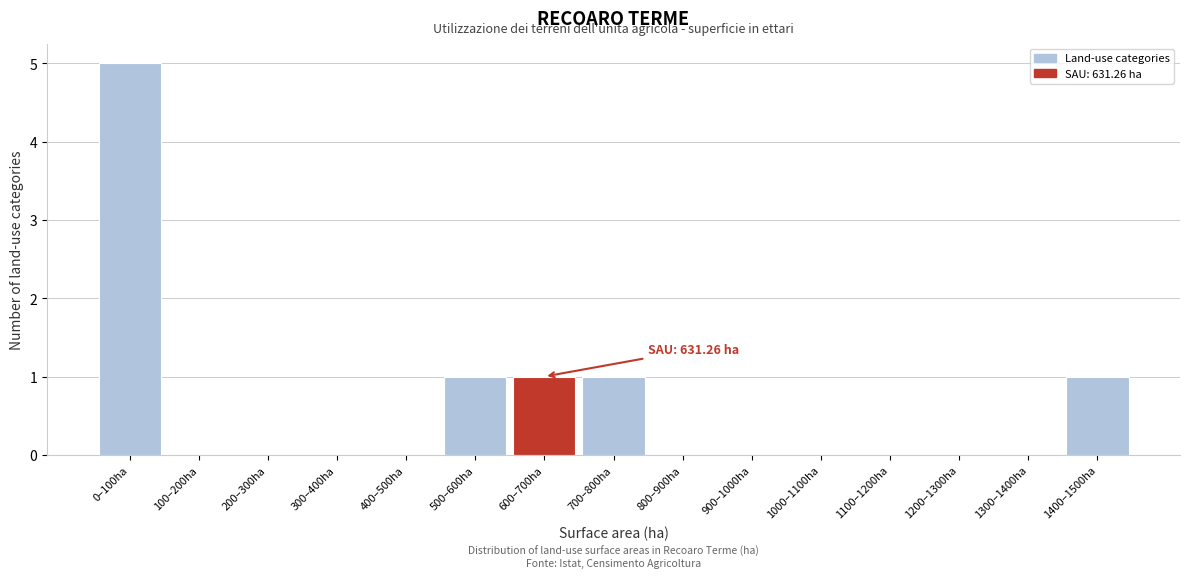

Reading left to right, transcribe all the data shown in this chart.

0–100ha=5	100–200ha=0	200–300ha=0	300–400ha=0	400–500ha=0	500–600ha=1	600–700ha=1	700–800ha=1	800–900ha=0	900–1000ha=0	1000–1100ha=0	1100–1200ha=0	1200–1300ha=0	1300–1400ha=0	1400–1500ha=1